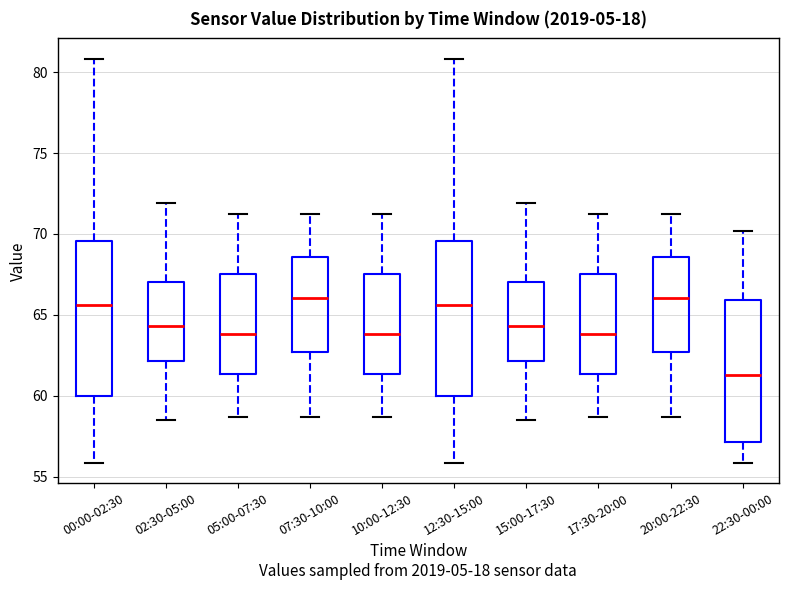

Which box's median line is the lowest?

22:30-00:00